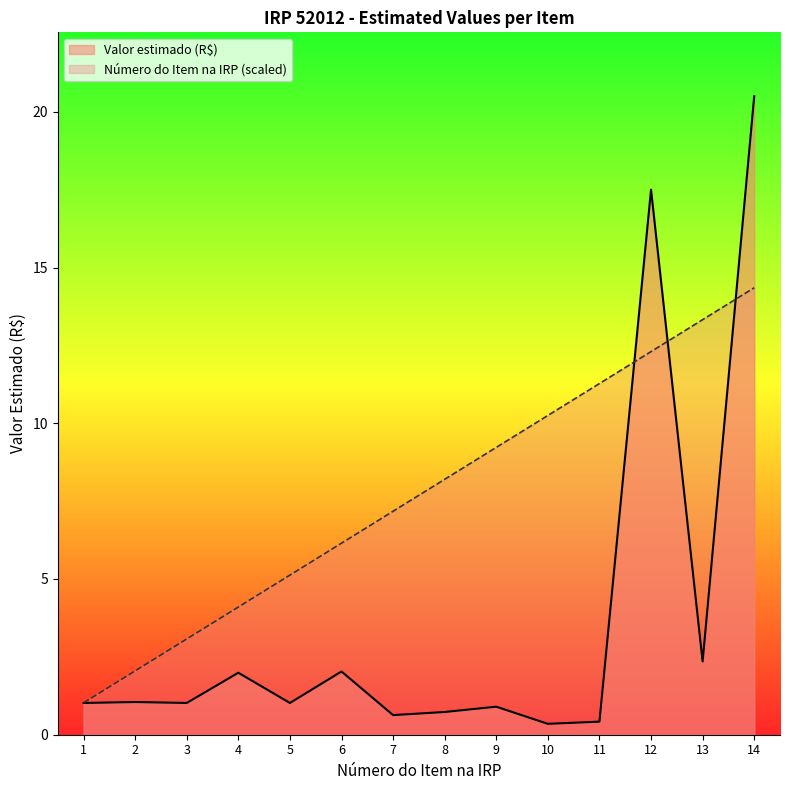

What is the minimum value for Número do Item na IRP?

1.0